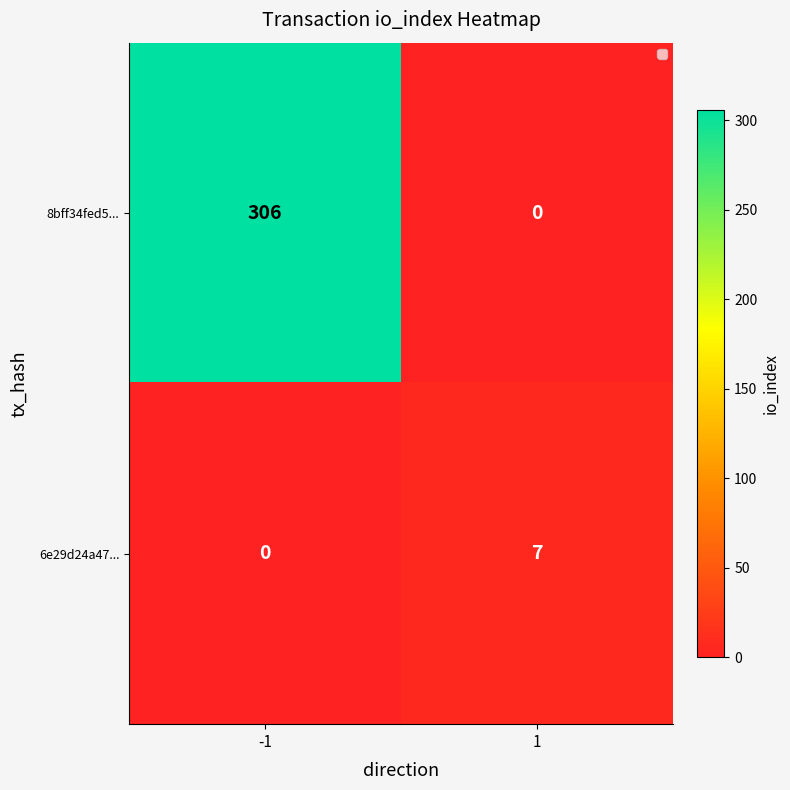

What is the sum of all 6e29d24a47... values?

7